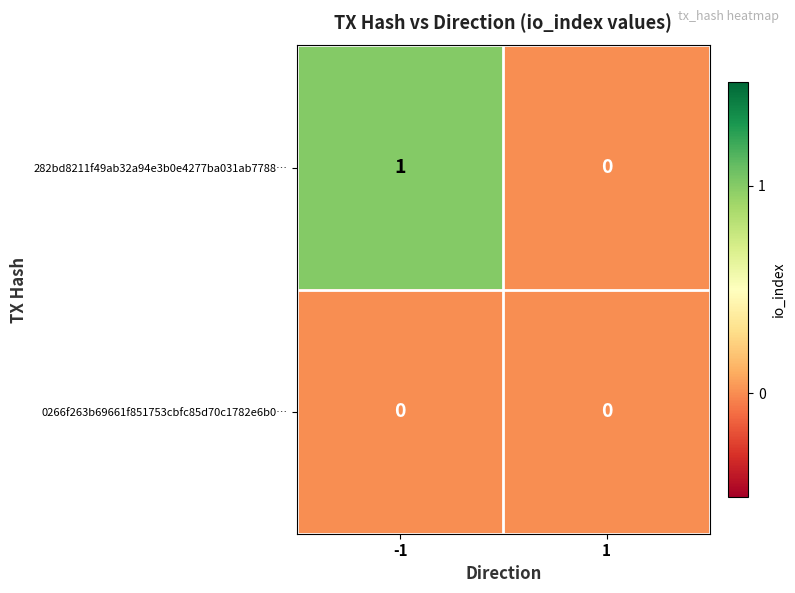

True or false: 0266f263b69661f851753cbfc85d70c1782e6b0… has a value of 0 at 1.

True